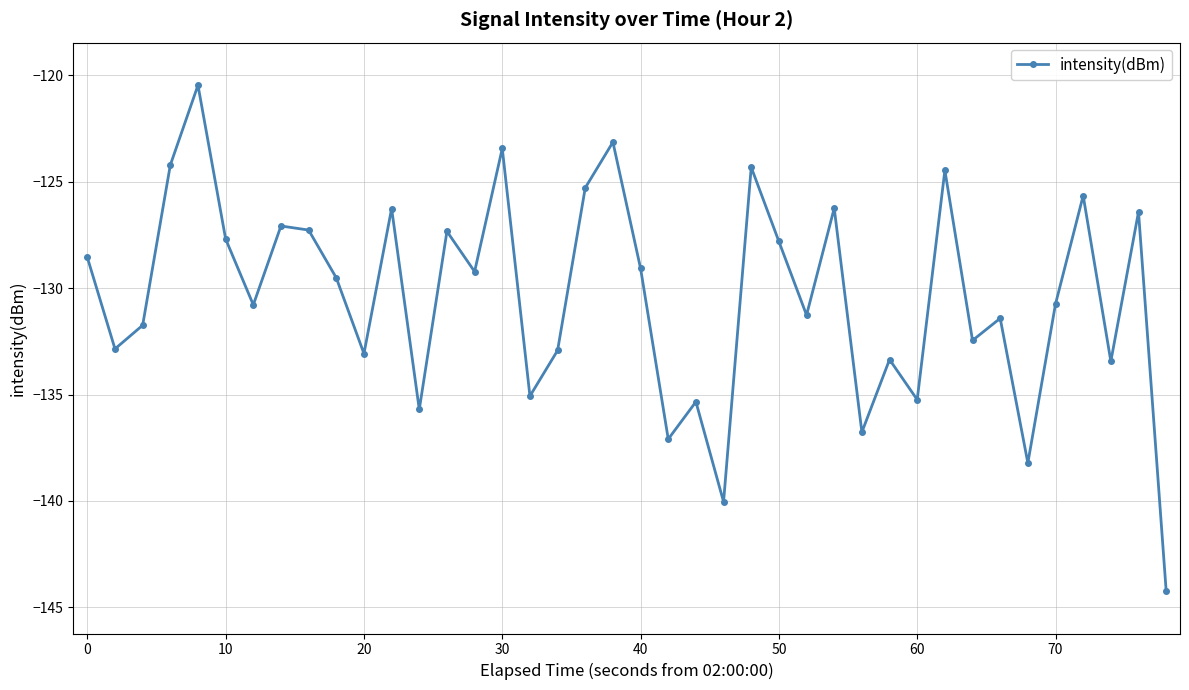

True or false: the data has more than 1 interior local peaks.

True